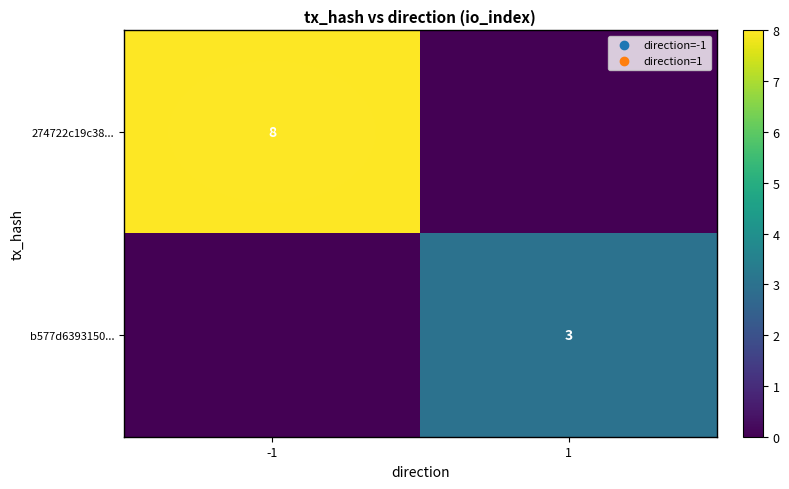

Is the value of b577d6393150... at 1 greater than the value of 274722c19c38... at -1?

No